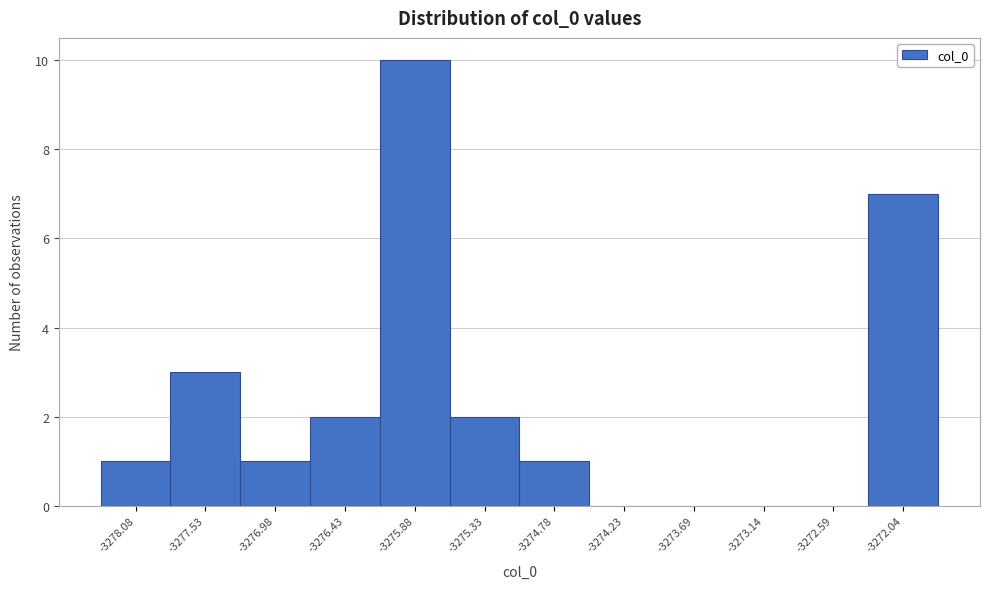

Reading left to right, list every bar in this chart as the range it spans on the x-axis followed by its height. Neither the bar edges nor the heights are printed on the chart, so give them approximately, as read against the axes.

-3278.4 to -3277.8: 1
-3277.8 to -3277.3: 3
-3277.3 to -3276.7: 1
-3276.7 to -3276.2: 2
-3276.2 to -3275.6: 10
-3275.6 to -3275.1: 2
-3275.1 to -3274.5: 1
-3274.5 to -3274.0: 0
-3274.0 to -3273.4: 0
-3273.4 to -3272.9: 0
-3272.9 to -3272.3: 0
-3272.3 to -3271.8: 7